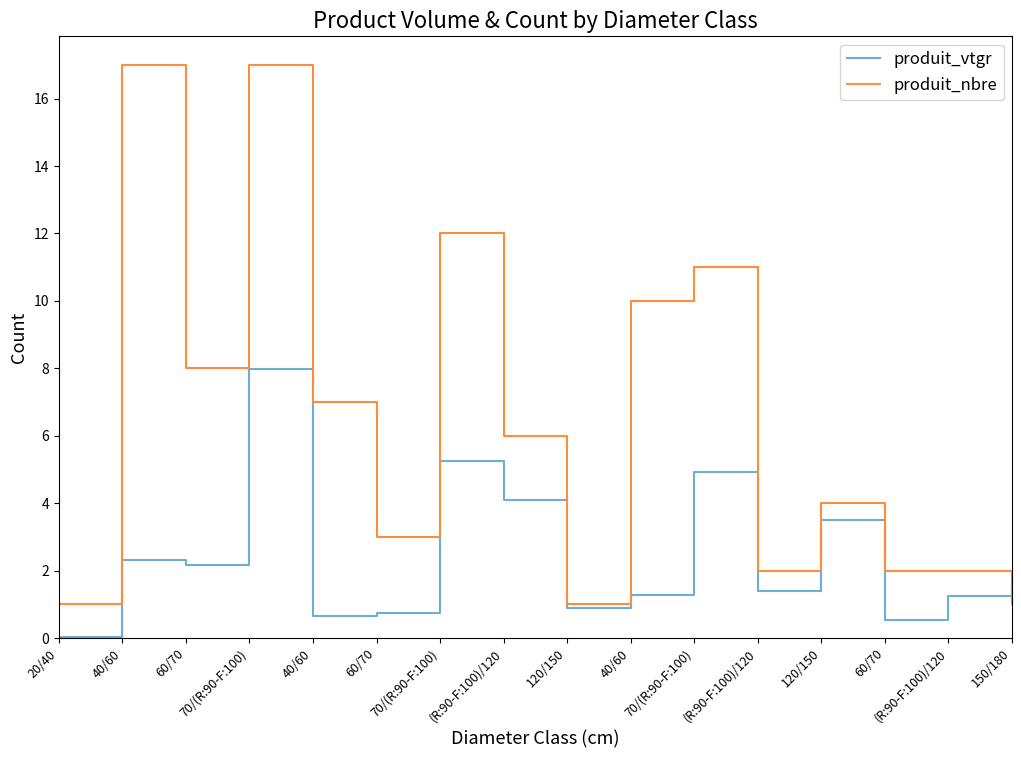

What are all the series names shown in the legend?

produit_vtgr, produit_nbre